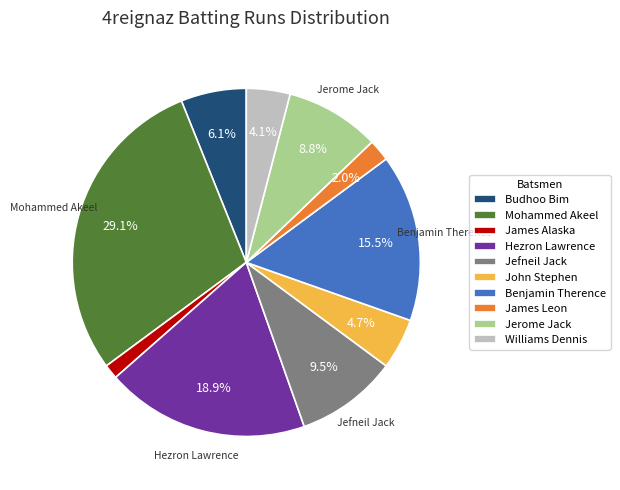

Which has a higher value, Jerome Jack or James Alaska?

Jerome Jack